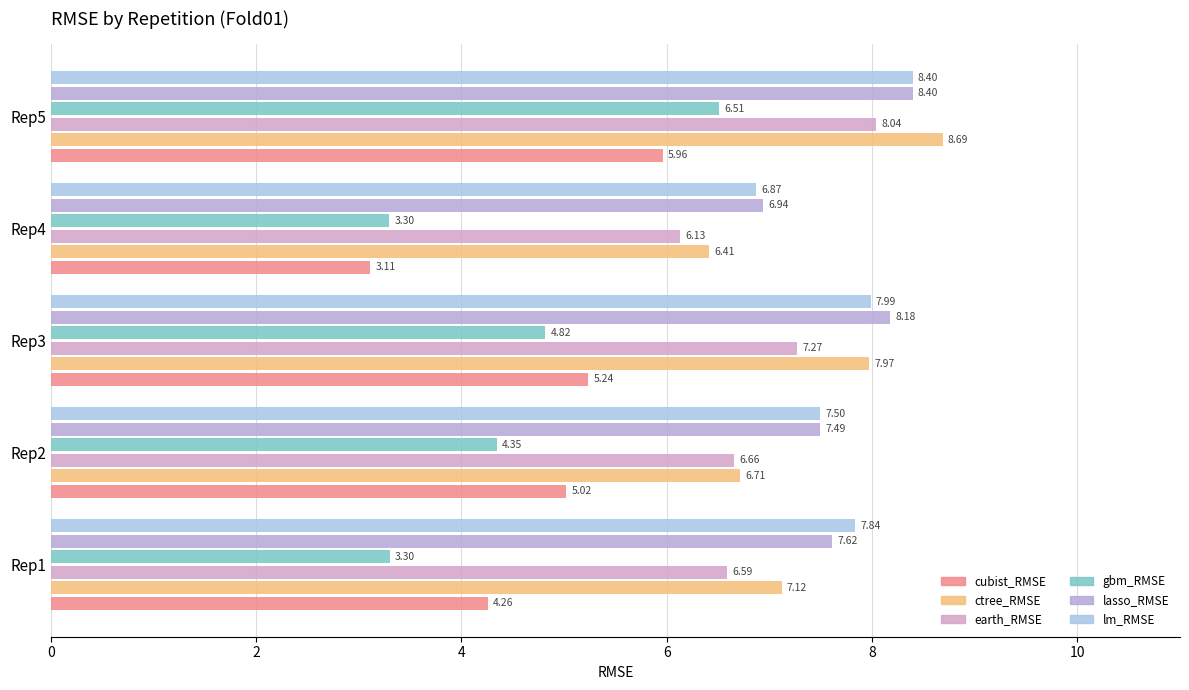

At which category does the chart reach its minimum across all series?

Rep4